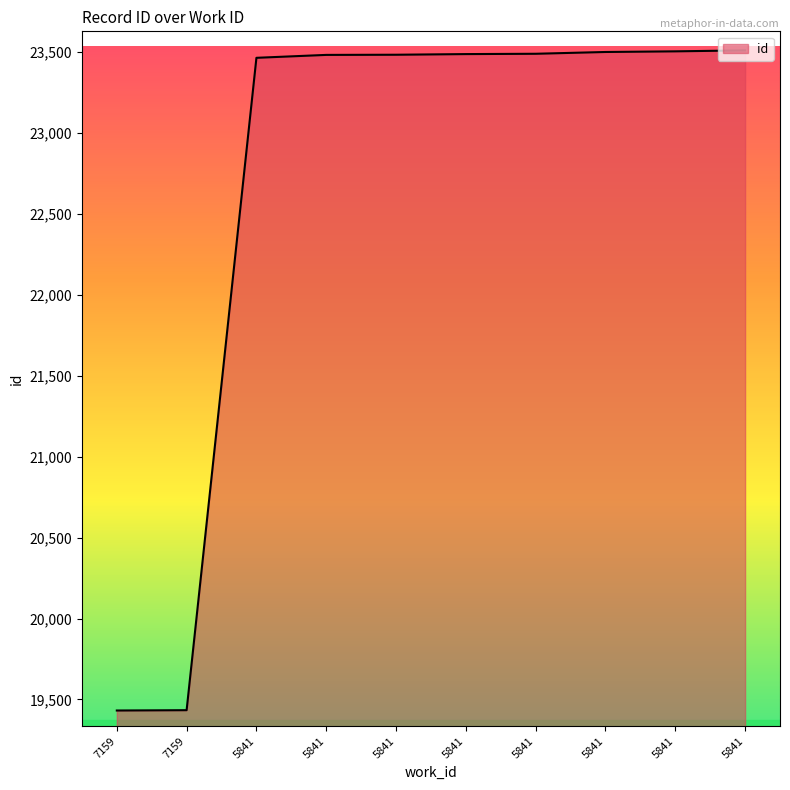

Which category has the lowest value across all series?

7159